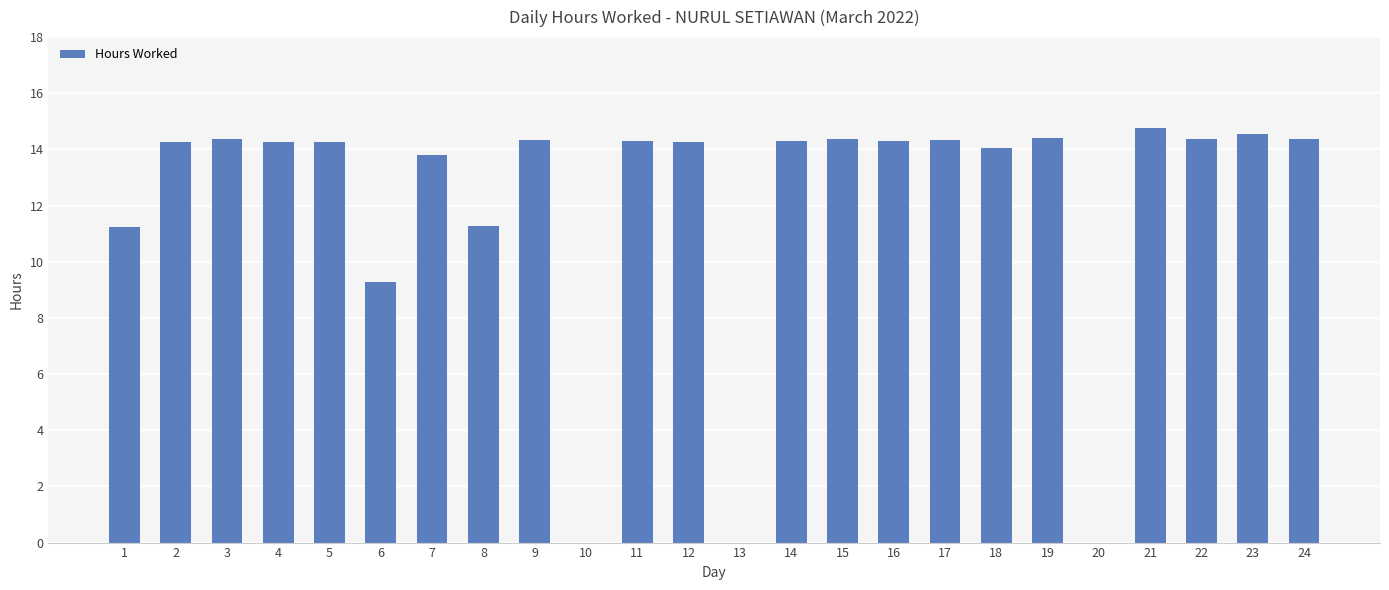

What is the change in value from 1 to 24?

+3.1